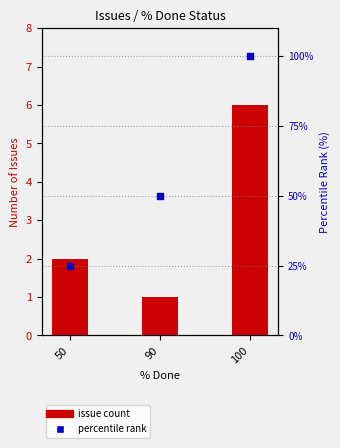

Which series contains the lowest Y value?

issue count